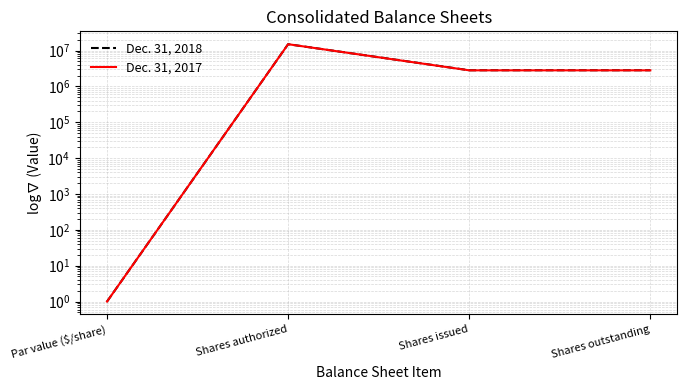

At which label does Dec. 31, 2018 reach its minimum?

Par value ($/share)